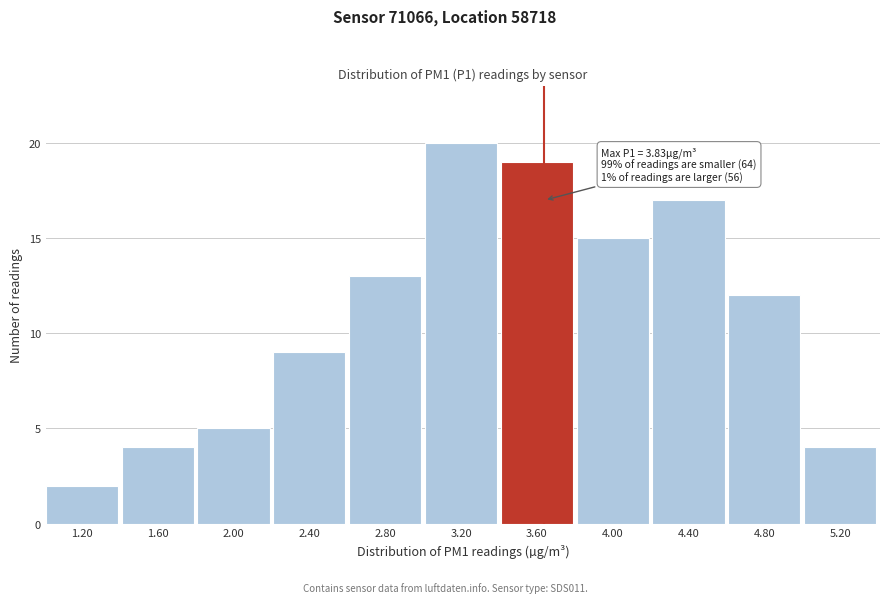

Reading left to right, what are all the values shown in this chart?

2	4	5	9	13	20	19	15	17	12	4